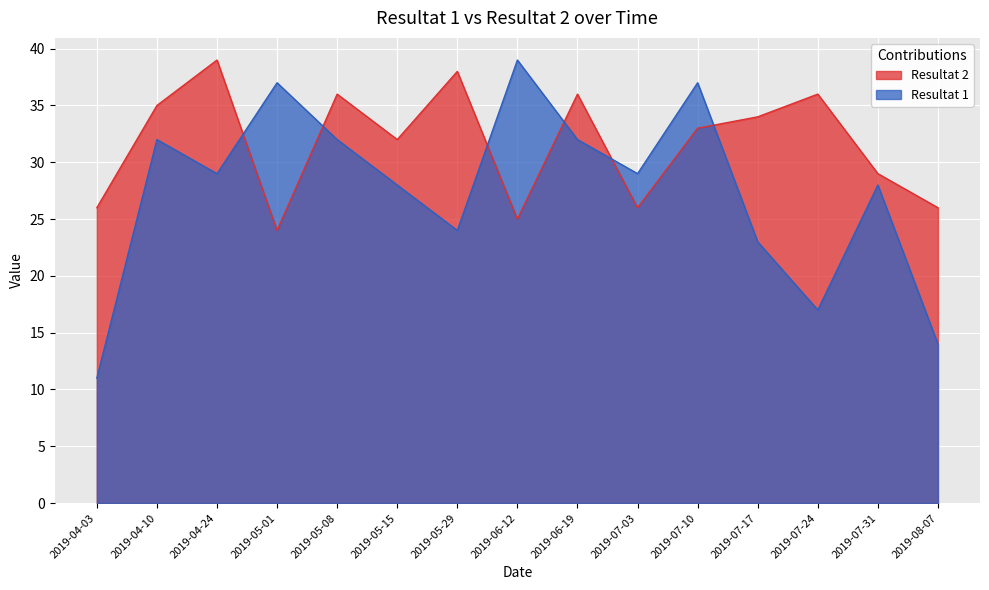

At which label is Resultat 2 closest to 31?

2019-05-15